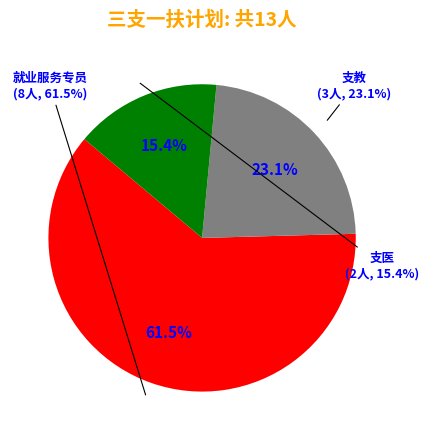

To the nearest percent, what is the difference between the 支医 and 支教 slice percentages?

8%